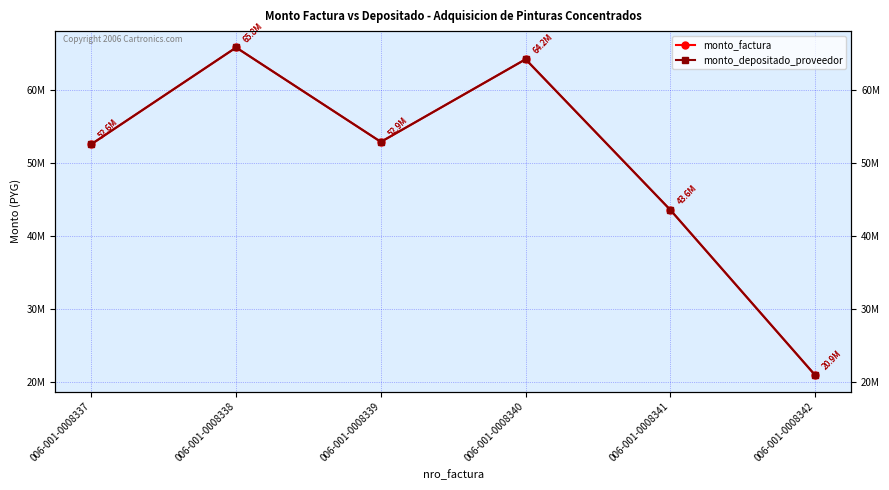

Reading left to right, extract all data points from this chart.

monto_factura: 006-001-0008337=52575979	006-001-0008338=65817244	006-001-0008339=52888397	006-001-0008340=64204798	006-001-0008341=43569480	006-001-0008342=20943850
monto_depositado_proveedor: 006-001-0008337=52575979	006-001-0008338=65817244	006-001-0008339=52888397	006-001-0008340=64204798	006-001-0008341=43569480	006-001-0008342=20943850